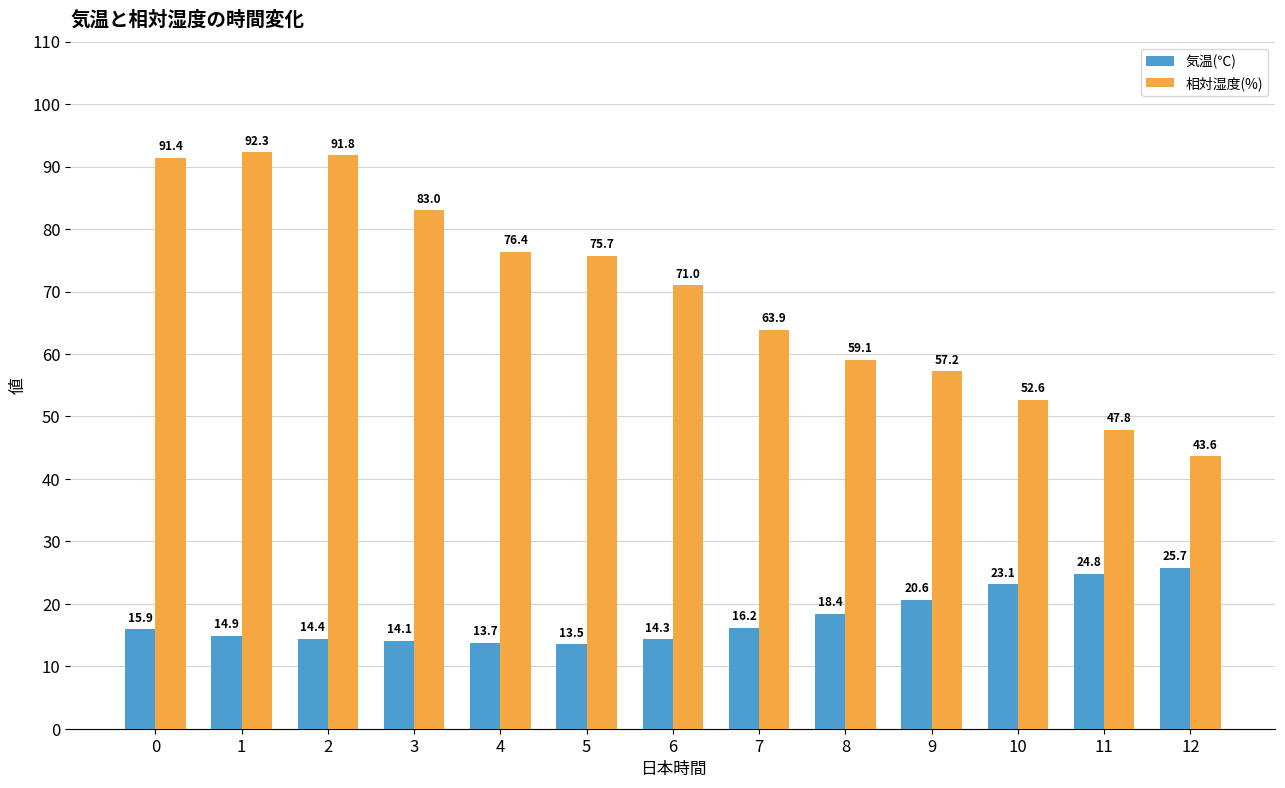

Which series has the widest spread of values?

相対湿度(%)